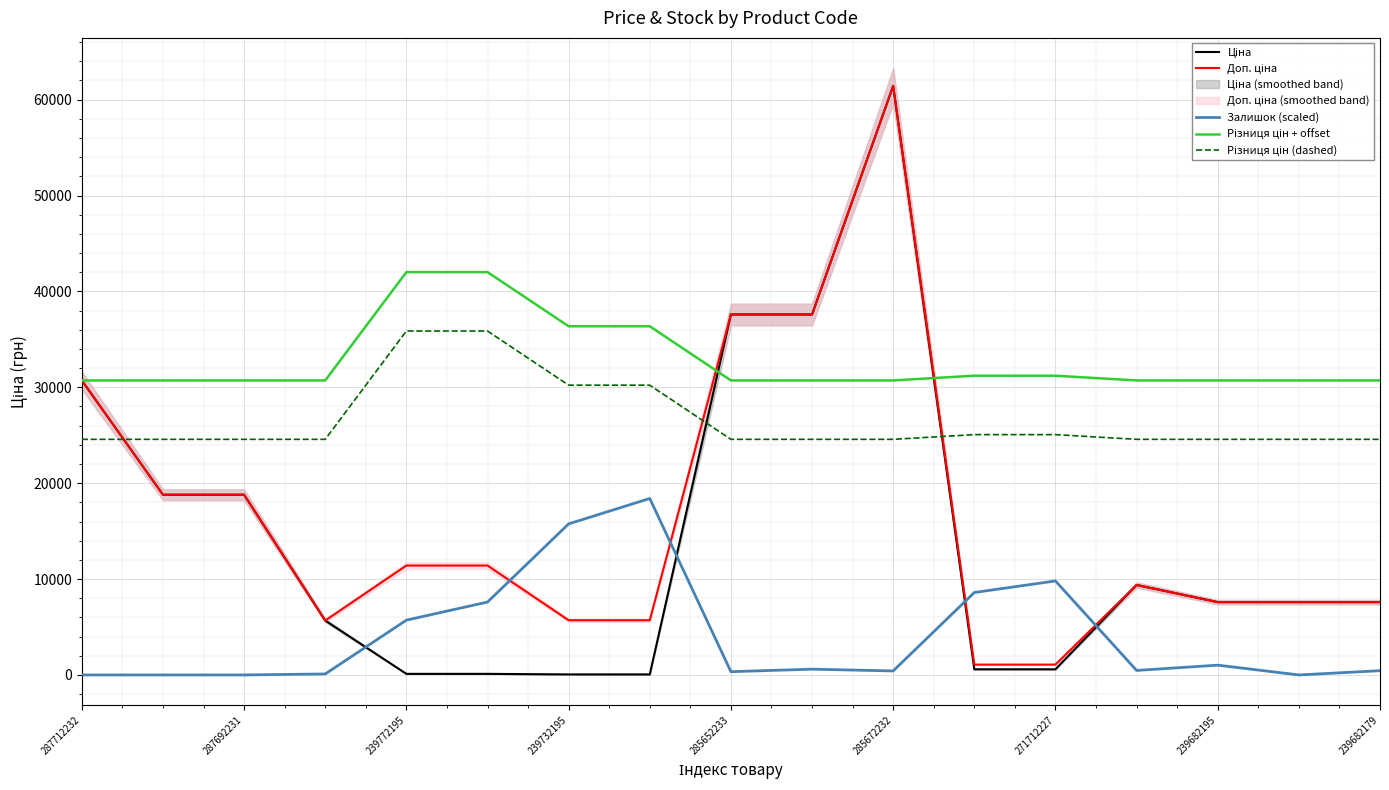

Reading right to left, what are all the values shown in this chart?

Ціна: 7596.5	7596.5	7596.5	9384.0	589.9	589.9	61434.3	37593.6	37593.6	57.0	57.0	114.1	114.1	5673.8	18796.8	18796.8	30717.1
Доп. ціна: 7596.5	7596.5	7596.5	9384.0	1081.7	1081.7	61434.3	37593.6	37593.6	5705.0	5705.0	11410.0	11410.0	5673.8	18796.8	18796.8	30717.1
Залишок (scaled): 445.7	0.0	1022.4	471.9	9805.0	8599.0	419.5	603.0	340.8	18404.1	15756.2	7602.8	5715.2	104.9	0.0	0.0	0.0
Різниця цін + offset: 30717.1	30717.1	30717.1	30717.1	31208.9	31208.9	30717.1	30717.1	30717.1	36365.1	36365.1	42013.0	42013.0	30717.1	30717.1	30717.1	30717.1
Різниця цін (dashed): 24573.7	24573.7	24573.7	24573.7	25065.5	25065.5	24573.7	24573.7	24573.7	30221.7	30221.7	35869.6	35869.6	24573.7	24573.7	24573.7	24573.7